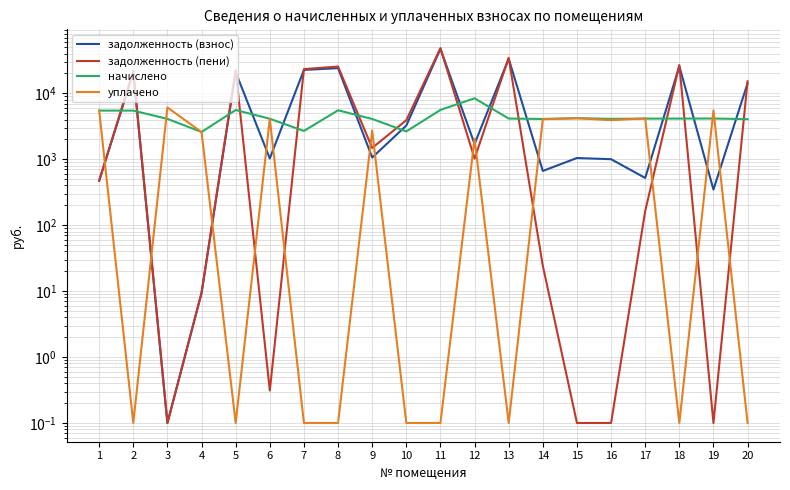

At which category is the sum across all series the highest?

11